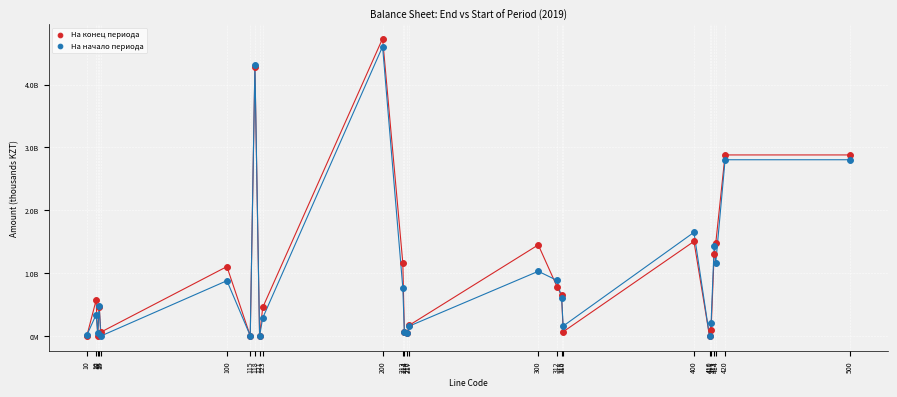

What are all the series names shown in the legend?

На конец периода, На начало периода